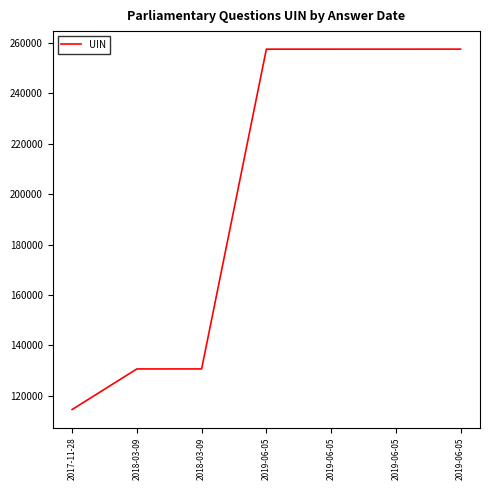

What is the maximum value shown in the chart?

257433